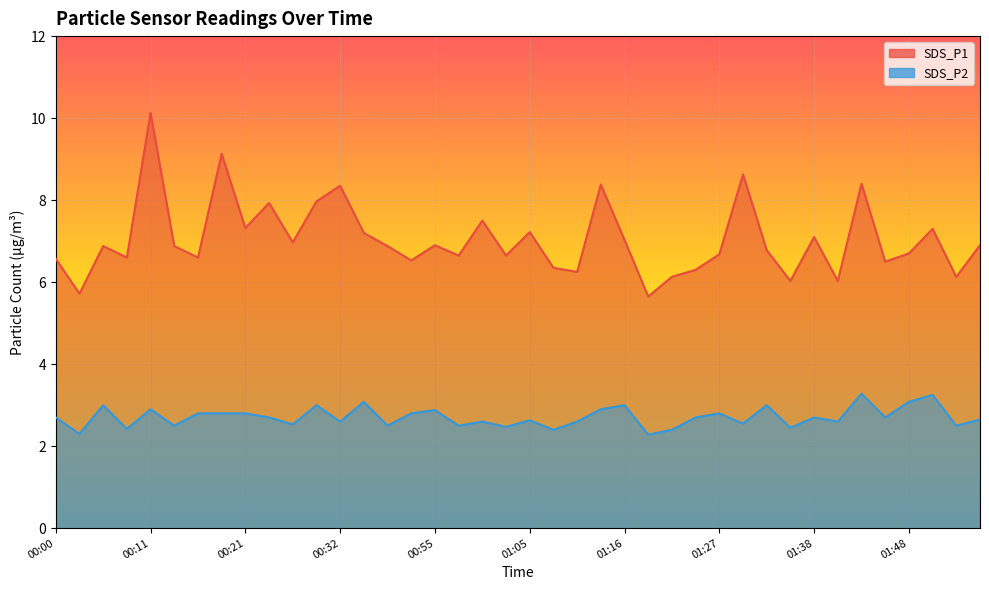

What is the label of the 7th point from the left?

00:16